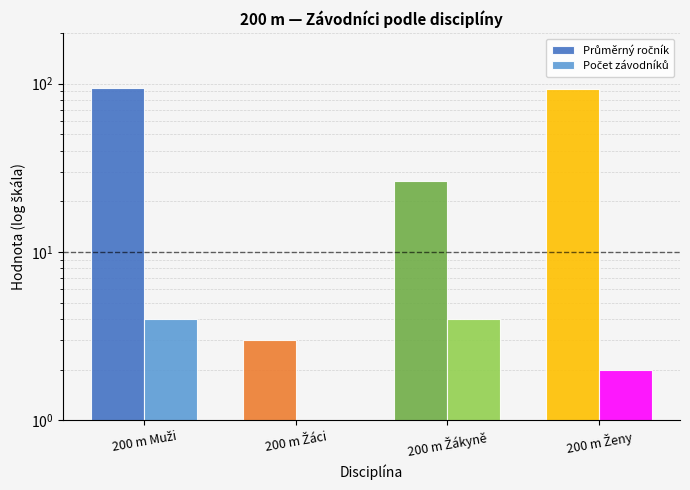

What are all the series names shown in the legend?

Průměrný ročník, Počet závodníků